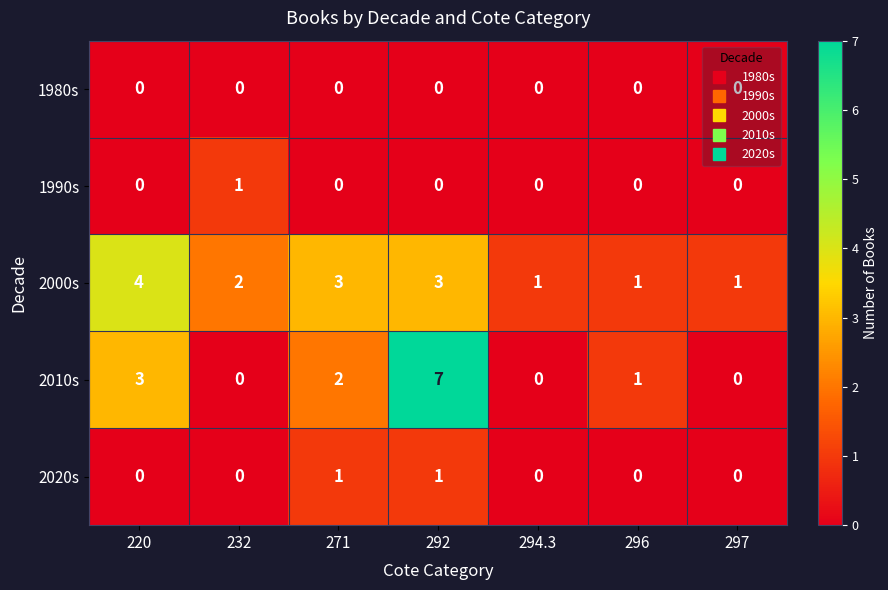

Which series has the largest range (max minus min)?

2010s